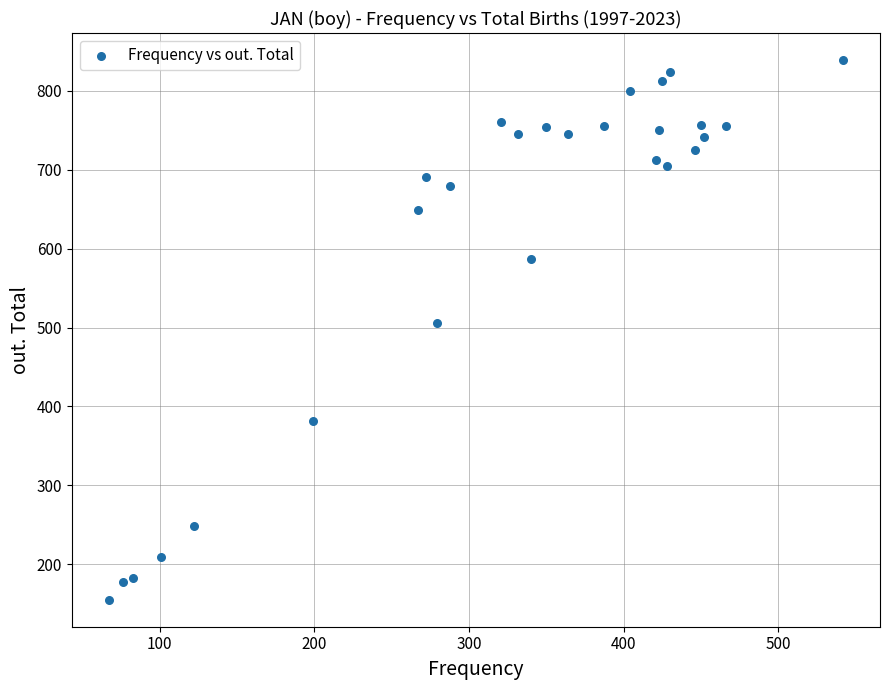

What is the range of Y values (max minus min)?

684